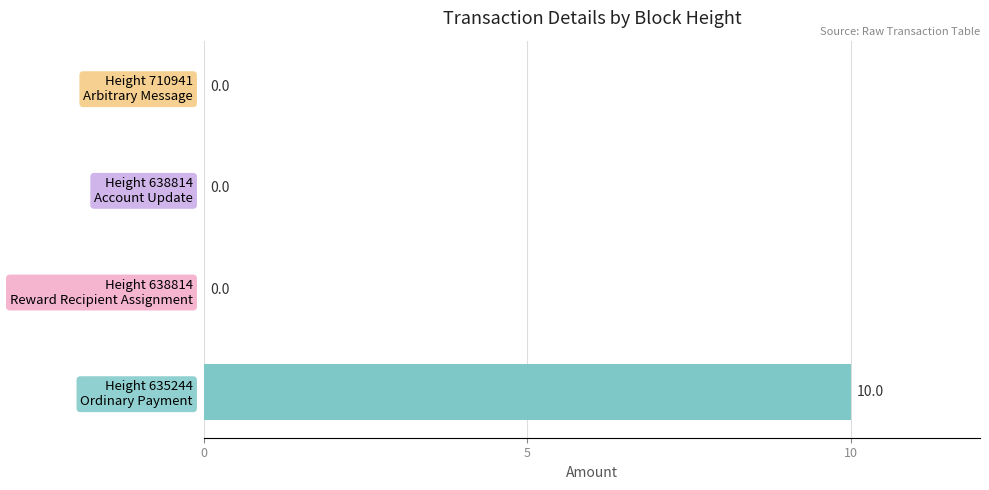

How many values are between 0 and 10?

4